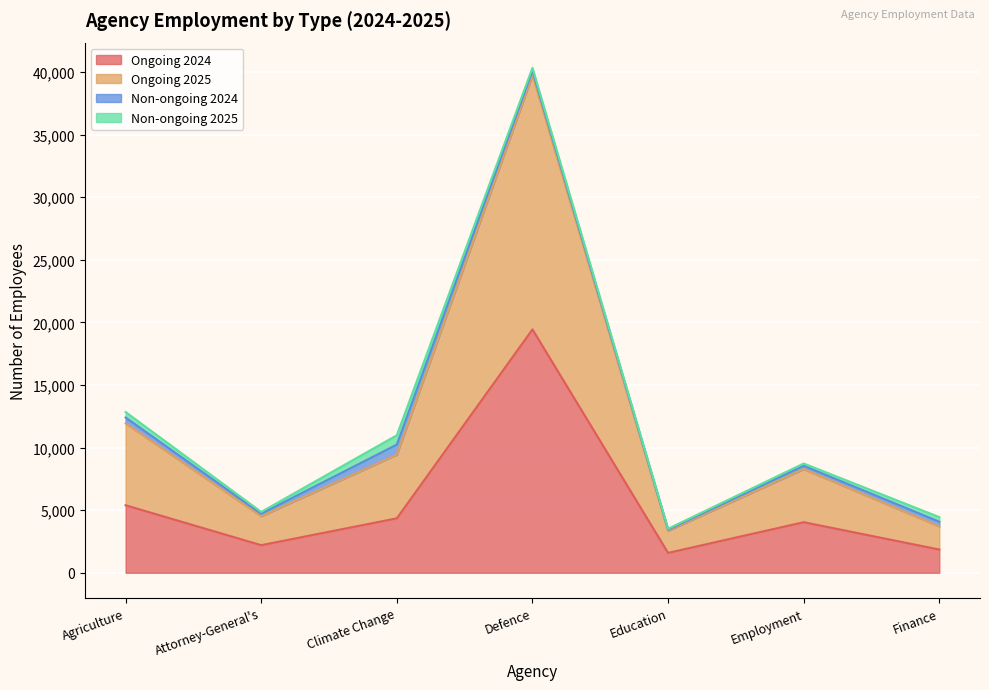

Rank the categories by Ongoing 2025 value from lowest to highest.

Education, Finance, Attorney-General's, Employment, Climate Change, Agriculture, Defence